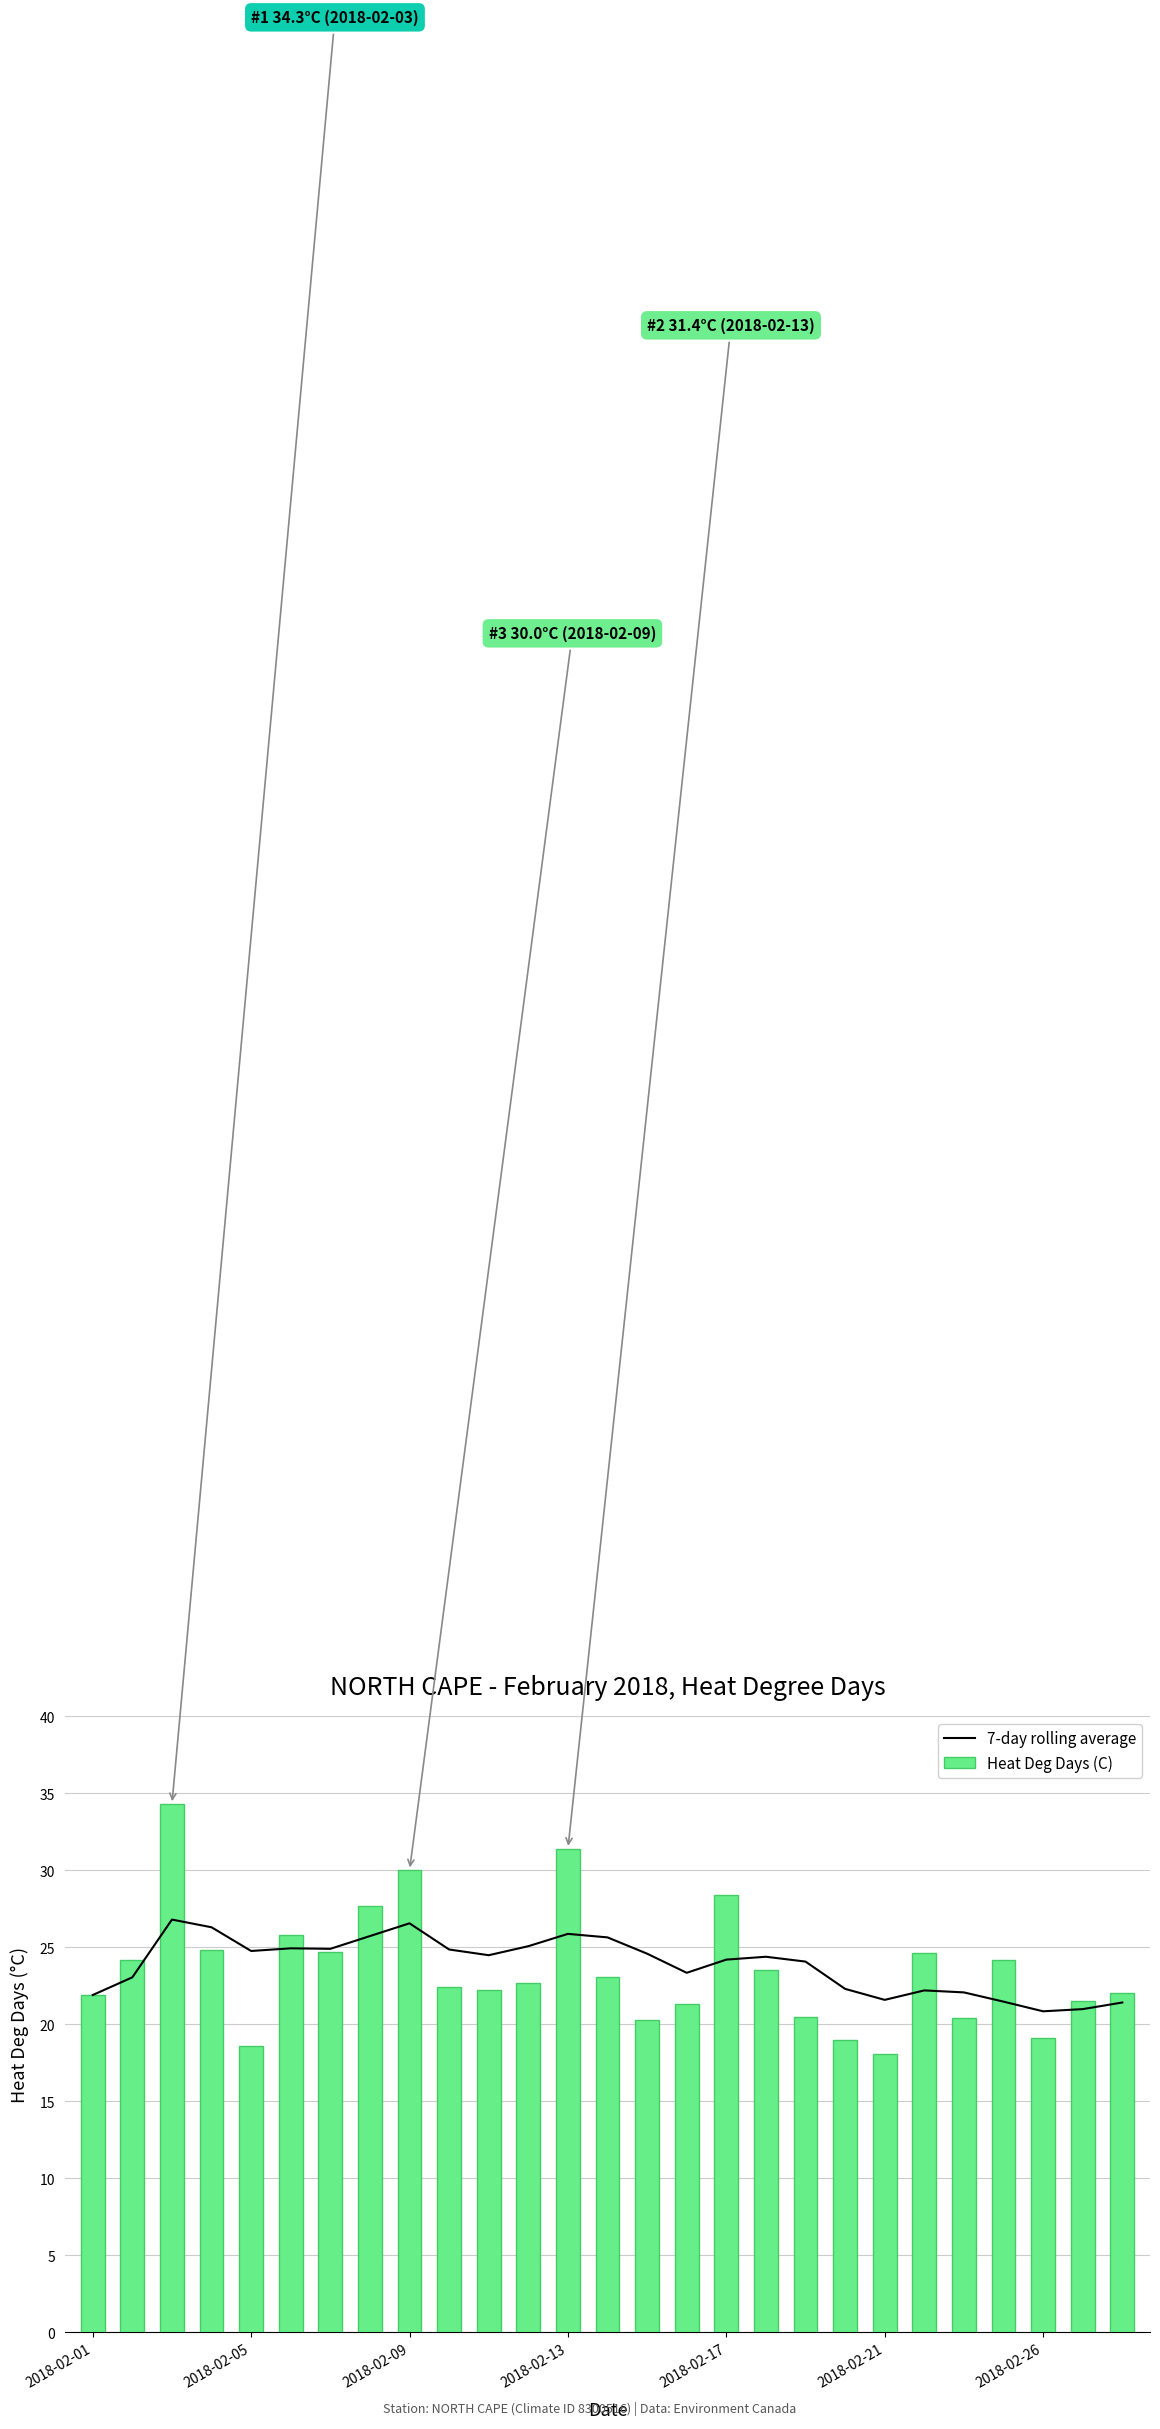

What is the difference between the second highest and minimum values in the Heat Deg Days (C) series?

13.3